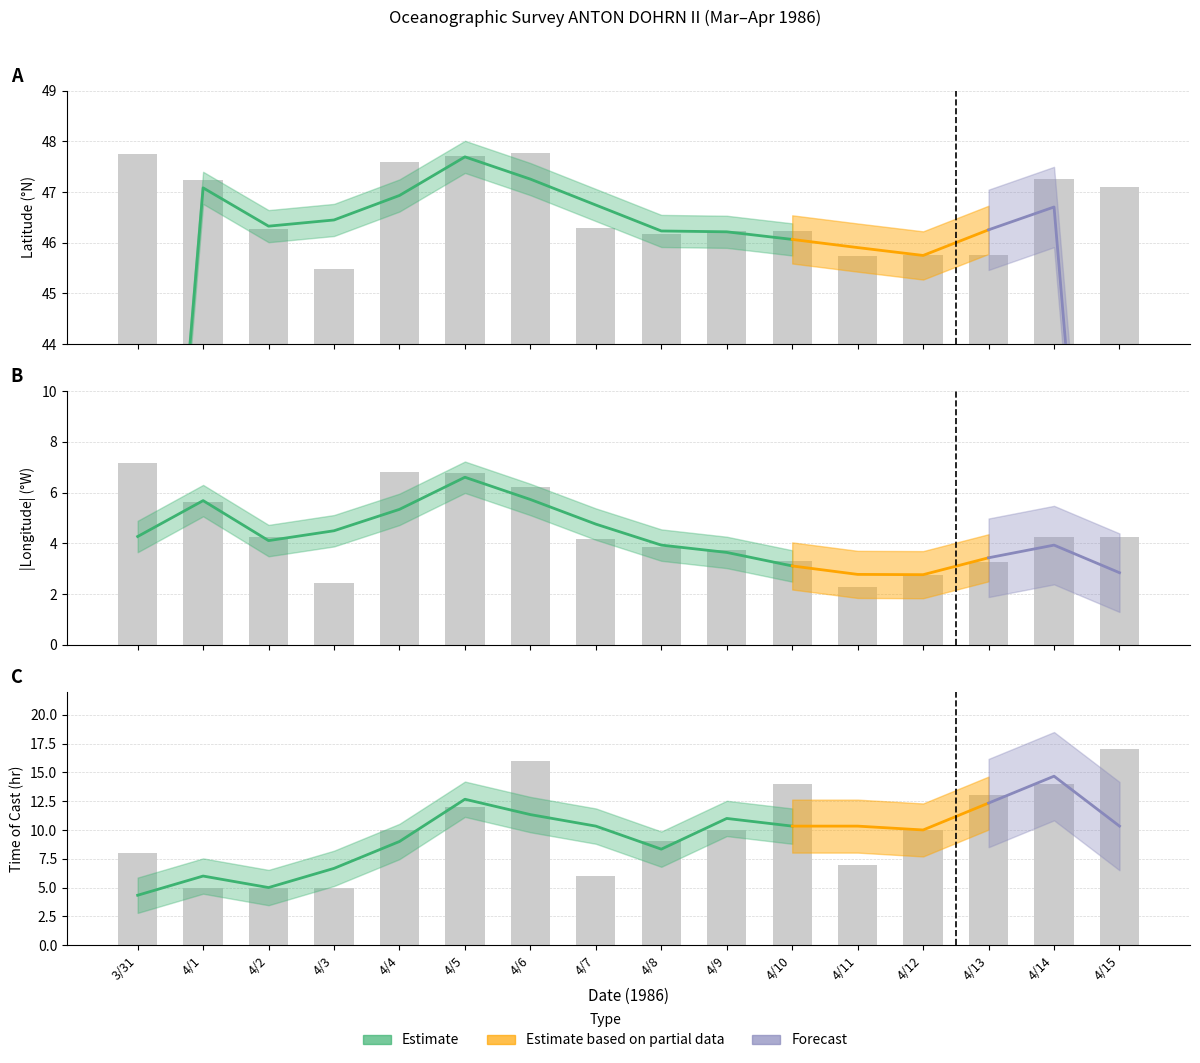

What is the sum of the Longitude_abs values at 4/12 and 4/2?

7.0